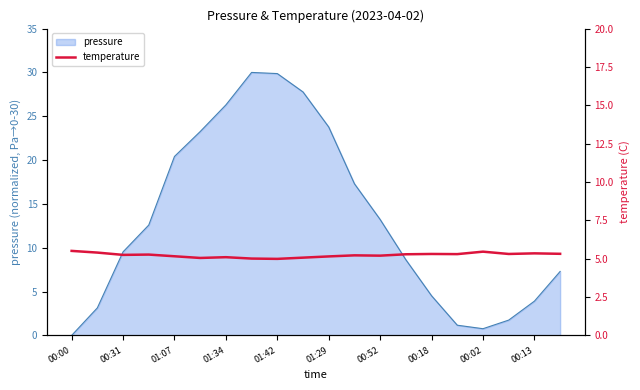

True or false: pressure has a value of 9.8 at 01:34.

False